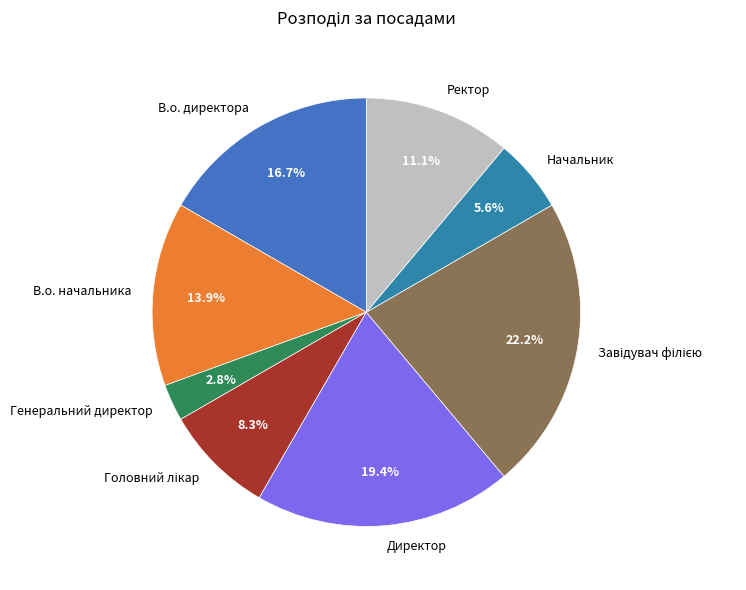

Which has a higher value, Ректор or Директор?

Директор